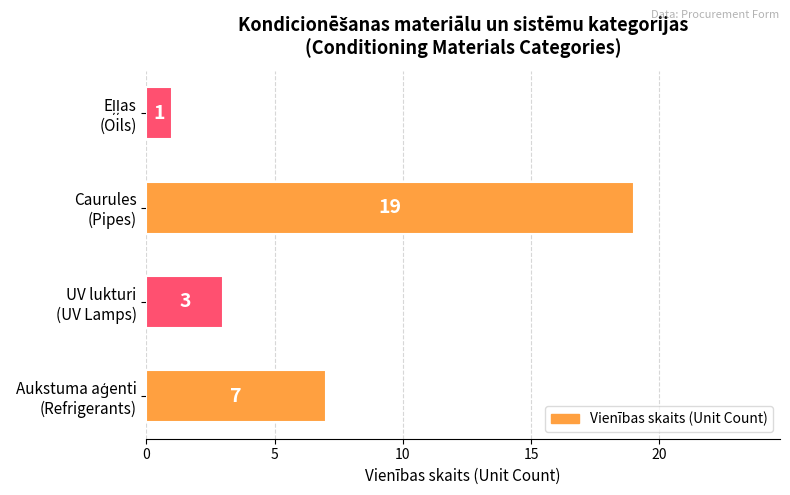

What is the difference between the second highest and second lowest values?

4